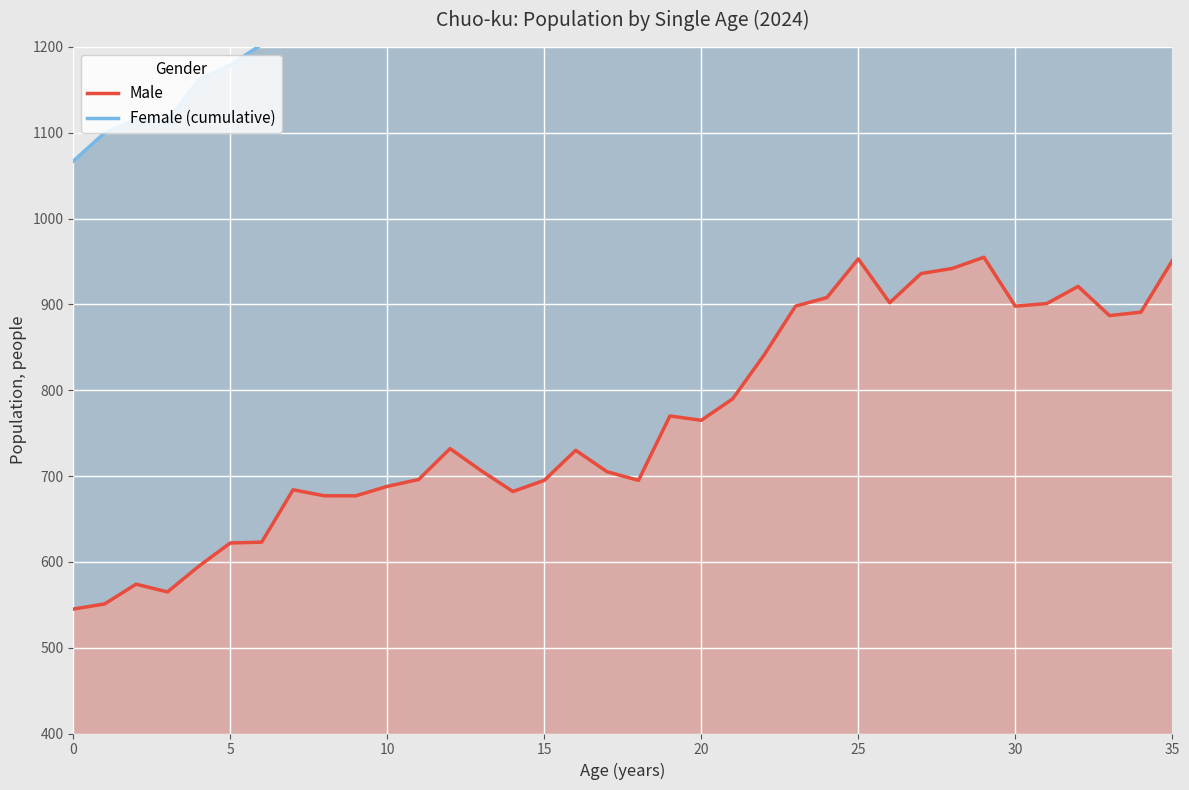

True or false: Female (cumulative) and Male cross at least once.

False